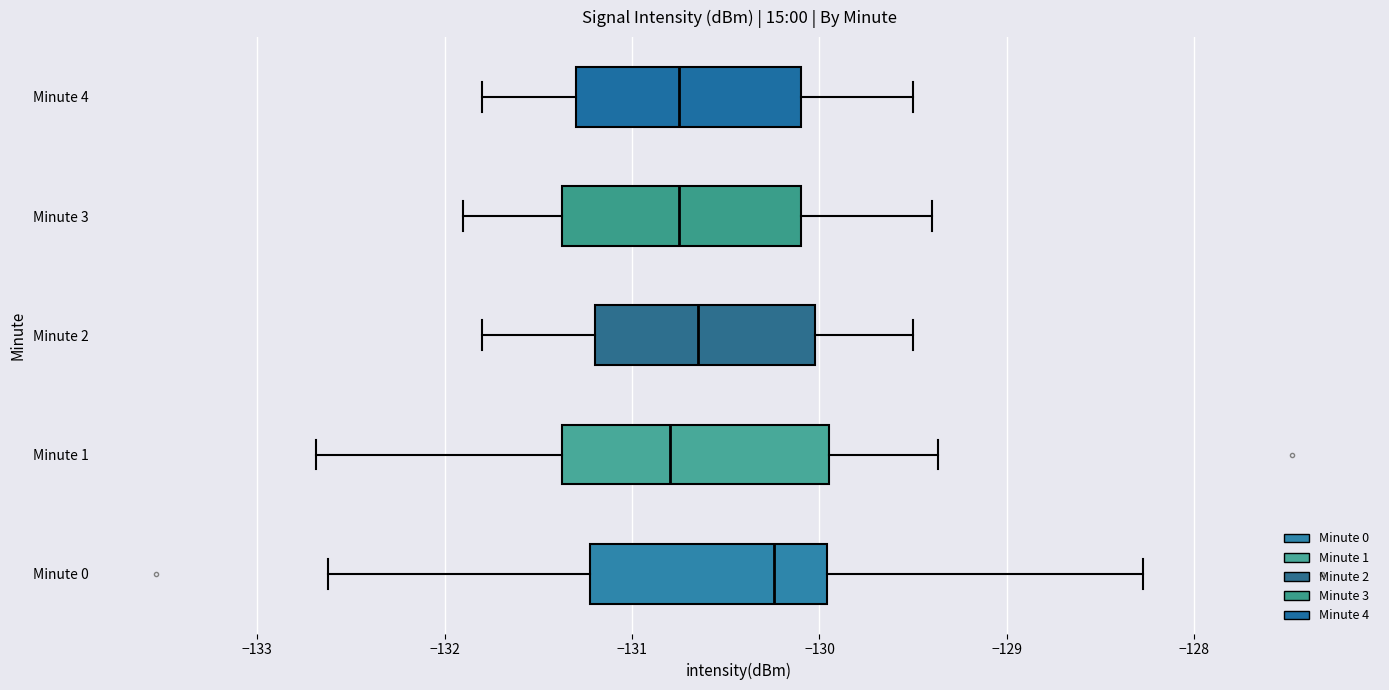

Reading bottom to top, read every box against the x-axis: the position of its median line, the range the box covers, and the ends of its whiskers. The values are not printed on the chart, so give them approximately, as read against the axis.

Minute 0: median -130.2, box -131.2 to -130.0, whiskers -132.6 to -128.3
Minute 1: median -130.8, box -131.4 to -129.9, whiskers -132.7 to -129.4
Minute 2: median -130.6, box -131.2 to -130.0, whiskers -131.8 to -129.5
Minute 3: median -130.7, box -131.4 to -130.1, whiskers -131.9 to -129.4
Minute 4: median -130.7, box -131.3 to -130.1, whiskers -131.8 to -129.5